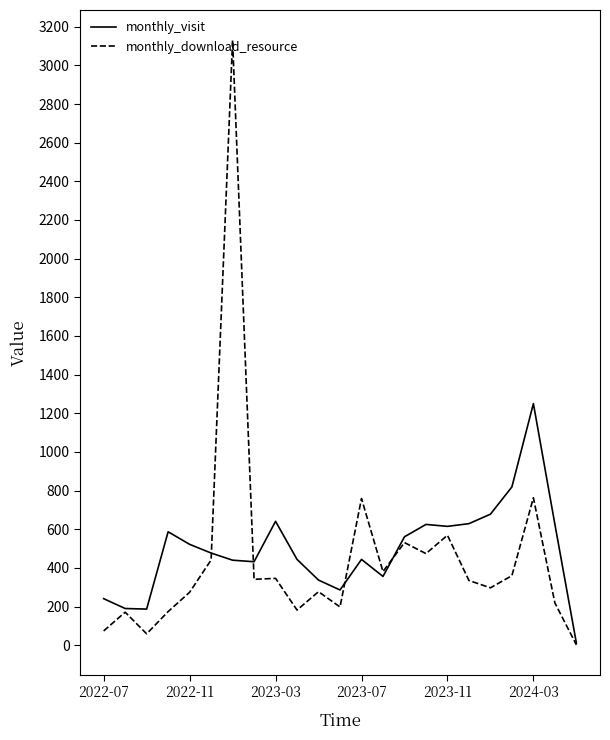

What is the sum of all monthly_visit values?

11399